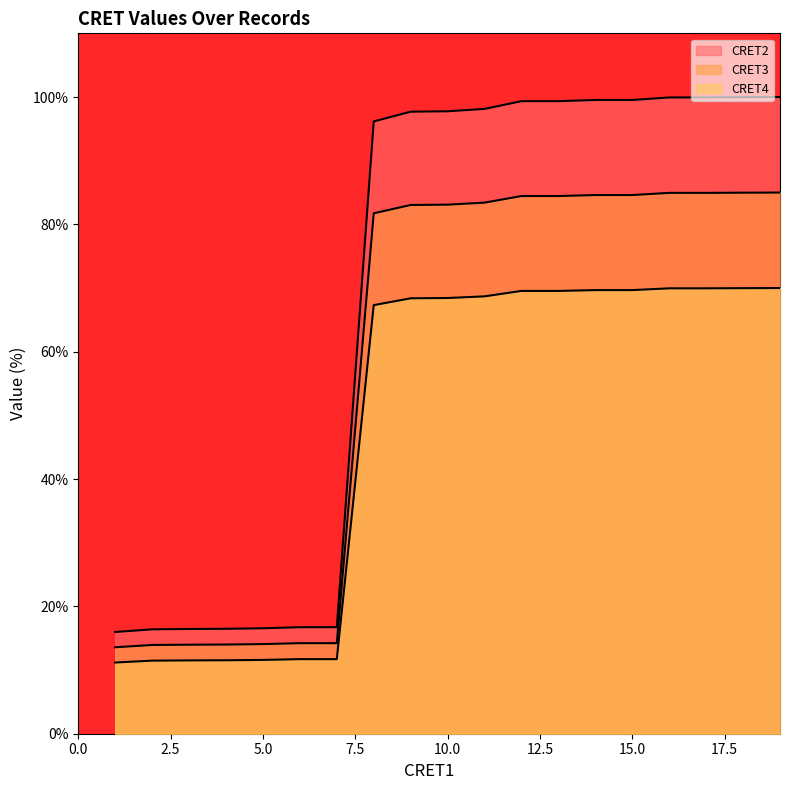

How many values in the CRET2 series exceed 98?

10